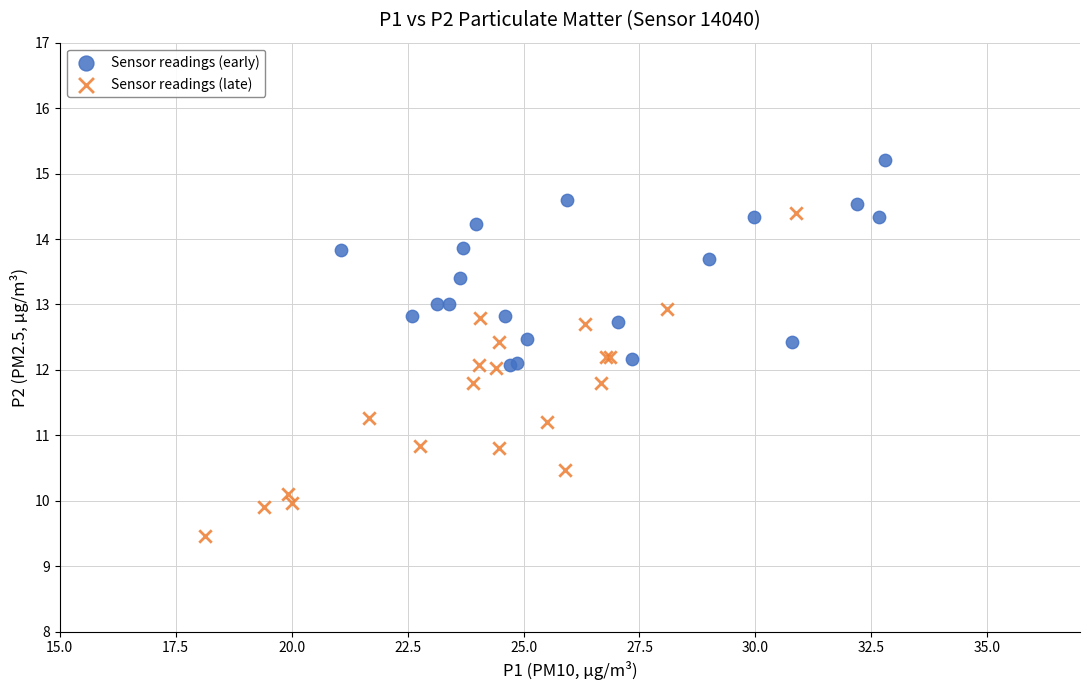

Which series contains the highest Y value?

Sensor readings (early)